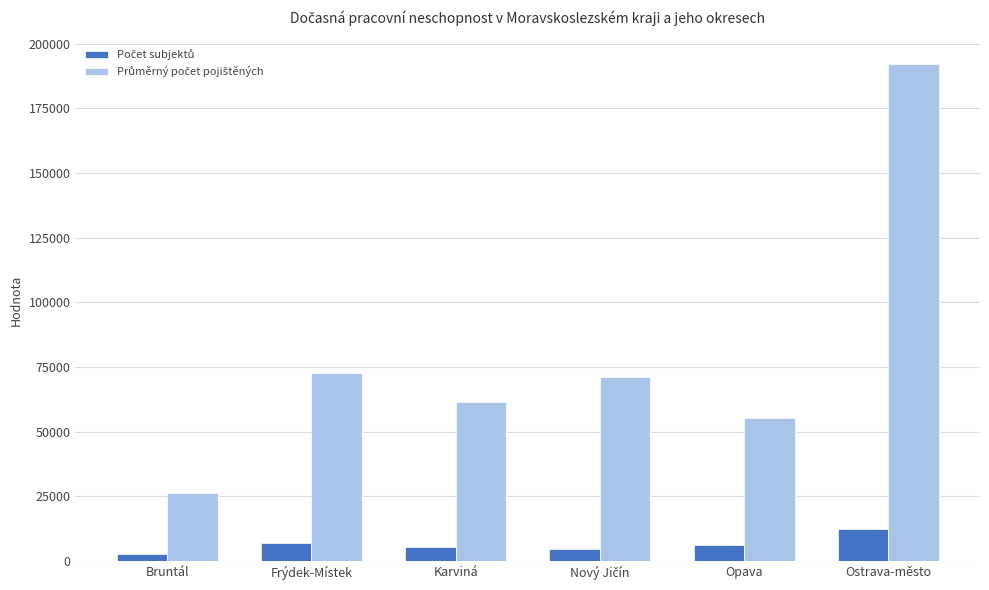

What is the maximum value shown in the chart?

192046